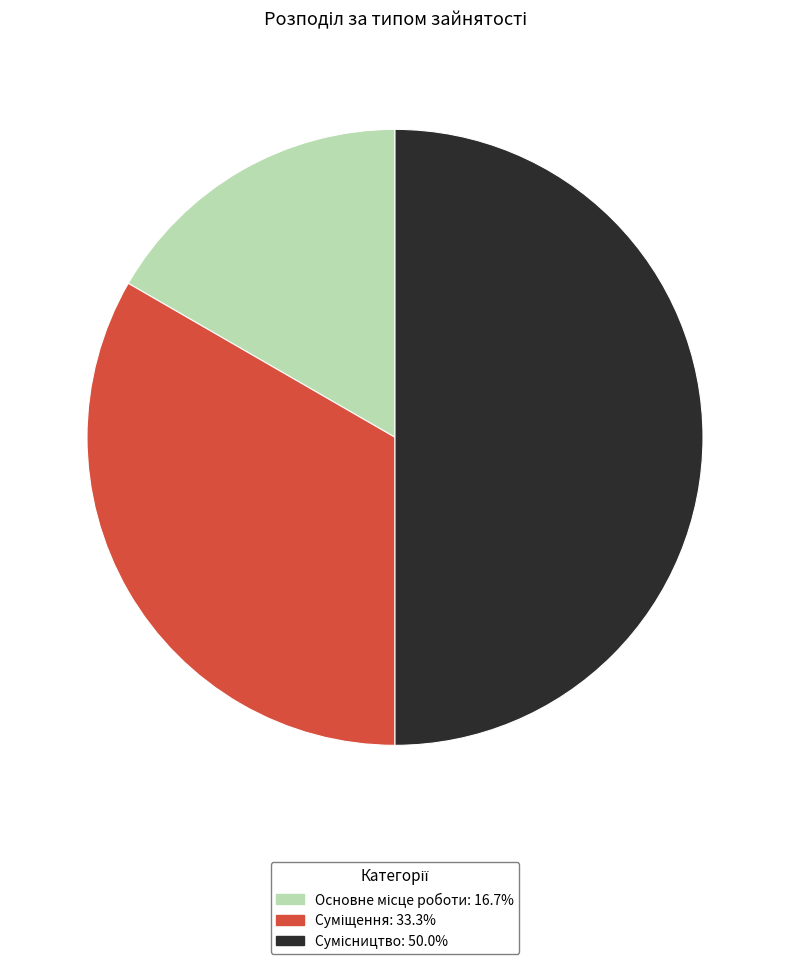

Is there a majority slice in this chart?

No